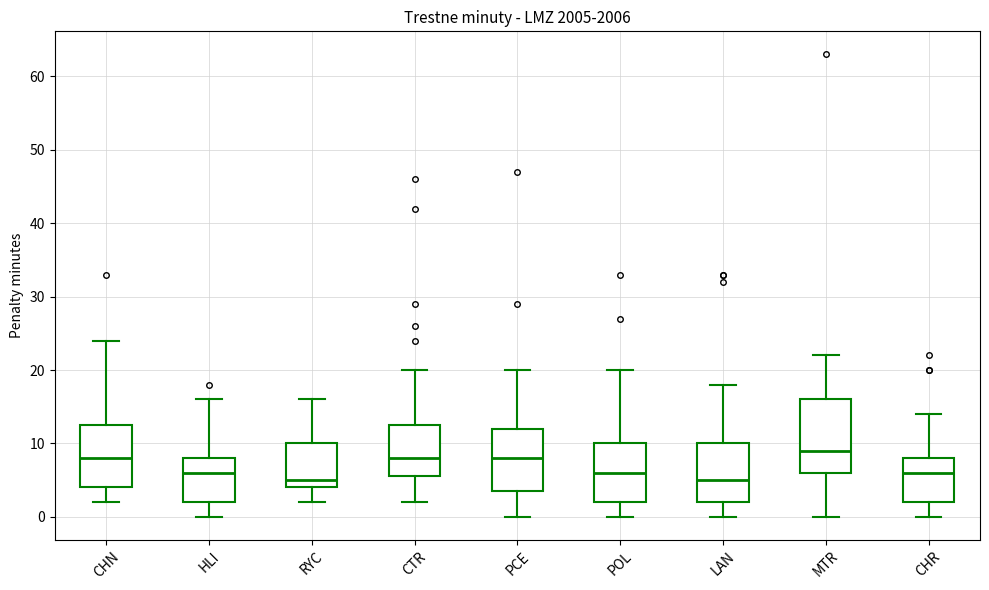

Reading left to right, transcribe this box plot: for each box, give where its median line is, the range the box spans, and where its two whiskers end, as read against the y-axis. The values are not printed on the chart, so give them approximately, as read against the axis.

CHN: median 8, box 4 to 13, whiskers 2 to 24
HLI: median 6, box 2 to 8, whiskers 0 to 16
RYC: median 5, box 4 to 10, whiskers 2 to 16
CTR: median 8, box 6 to 13, whiskers 2 to 20
PCE: median 8, box 4 to 12, whiskers 0 to 20
POL: median 6, box 2 to 10, whiskers 0 to 20
LAN: median 5, box 2 to 10, whiskers 0 to 18
MTR: median 9, box 6 to 16, whiskers 0 to 22
CHR: median 6, box 2 to 8, whiskers 0 to 14